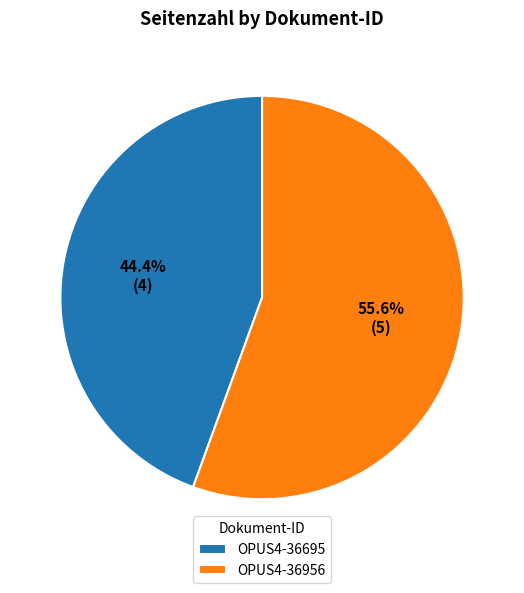

True or false: OPUS4-36695 accounts for 44% of the total.

True